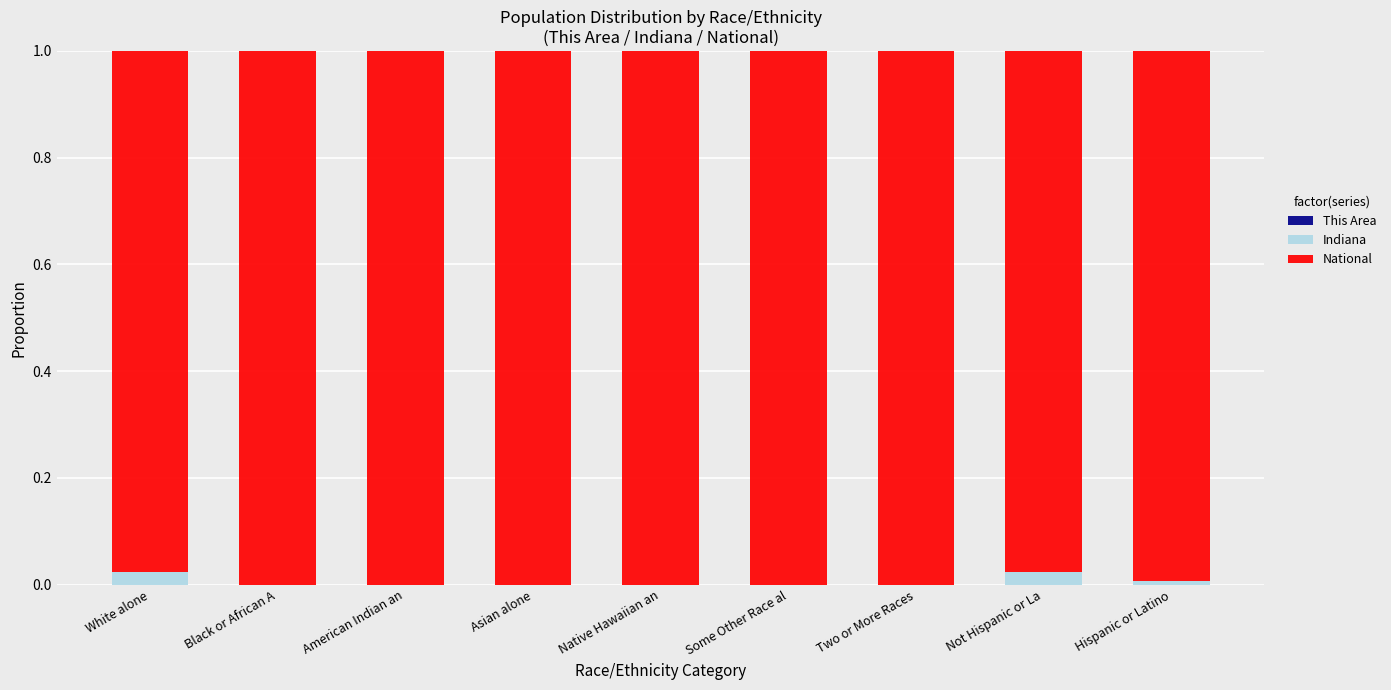

Which series has the widest spread of values?

National